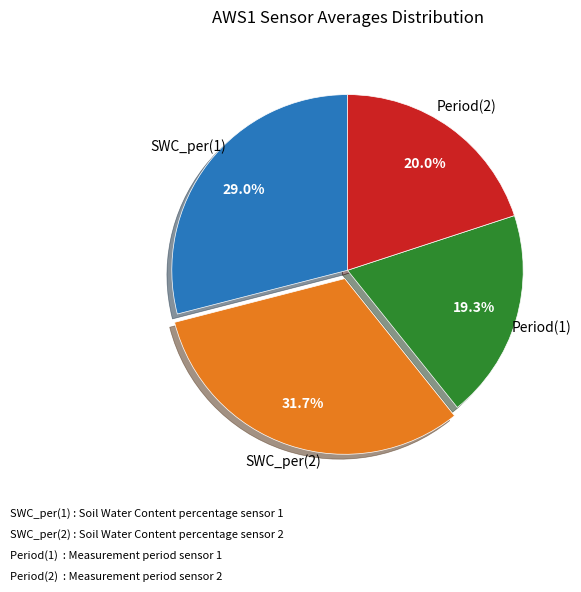

To the nearest percent, what percentage of the pie is SWC_per(2)?

32%